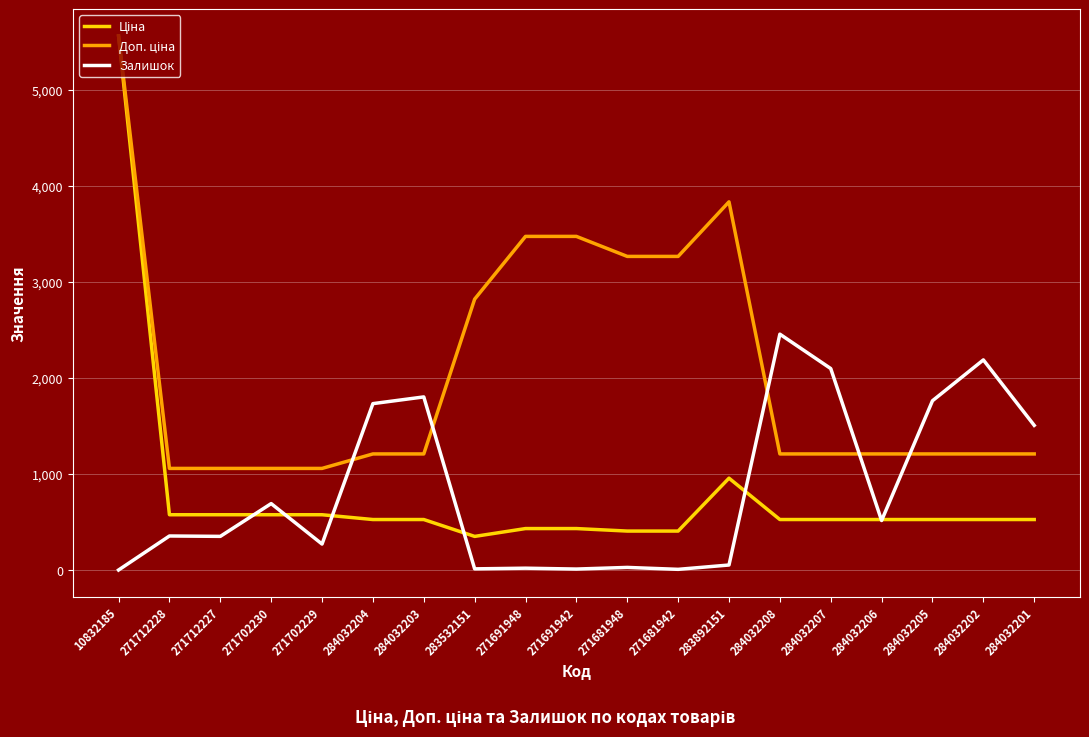

The value of Залишок at 284032207 is 3114.1. True or false?

False